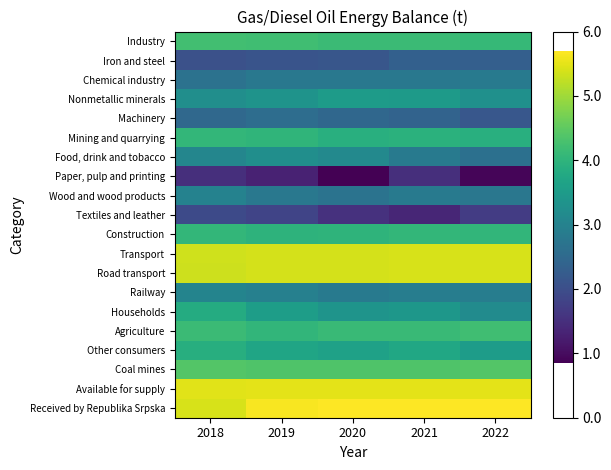

Rank the series at 2022 from highest to lowest value.

Received by Republika Srpska, Available for supply, Transport, Road transport, Coal mines, Agriculture, Industry, Construction, Mining and quarrying, Other consumers, Nonmetallic minerals, Households, Railway, Chemical industry, Wood and wood products, Food, drink and tobacco, Iron and steel, Machinery, Textiles and leather, Paper, pulp and printing